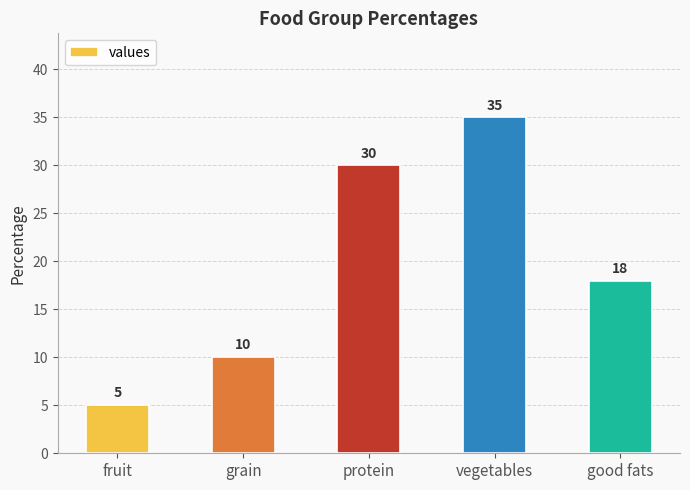

At which label does the data first exceed 18?

protein